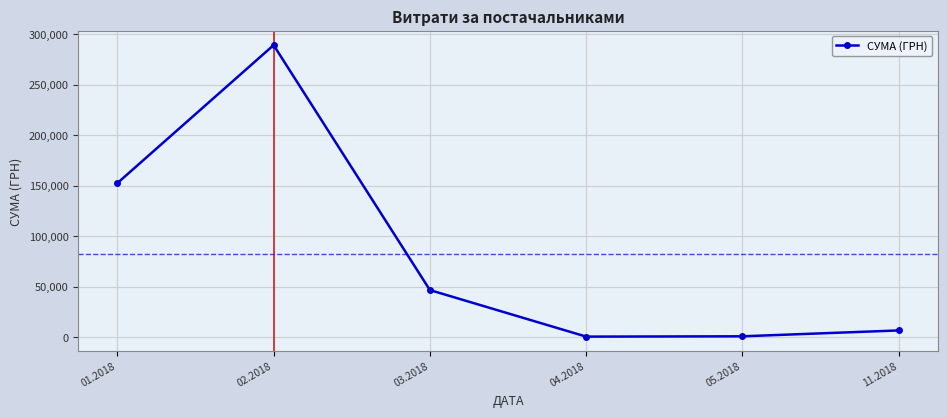

Between 02.2018 and 04.2018, which is larger?

02.2018